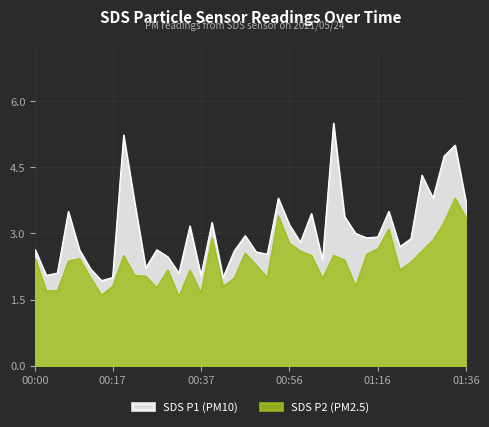

What is the difference between the maximum and minimum values in the SDS_P2 series?

2.2